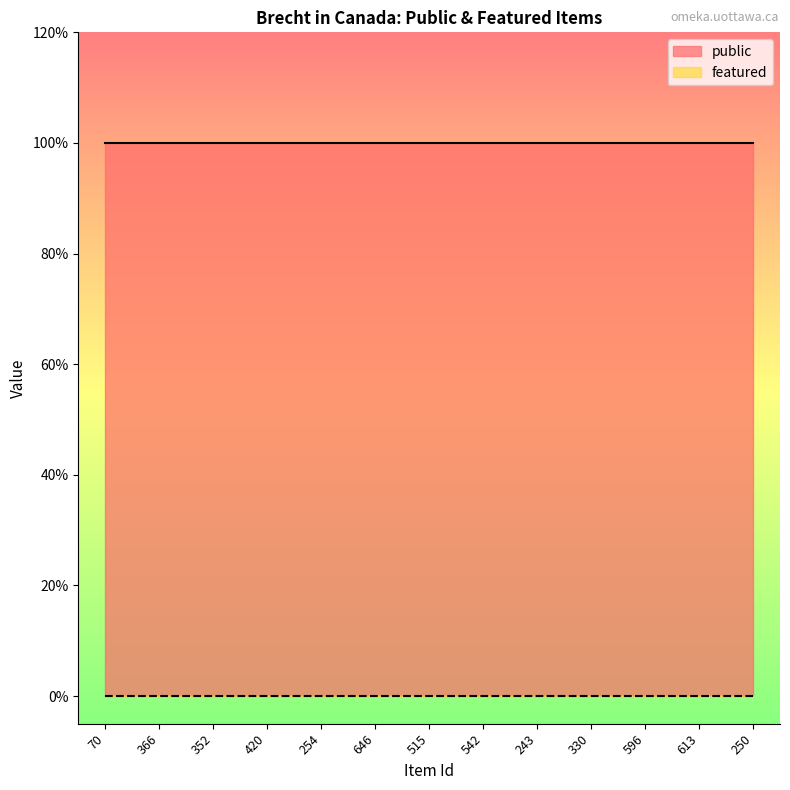

Is the value of featured at 613 greater than the value of public at 366?

No